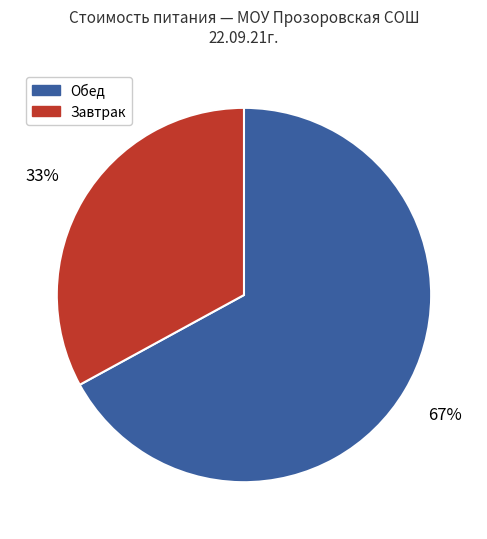

Between Завтрак and Обед, which is larger?

Обед